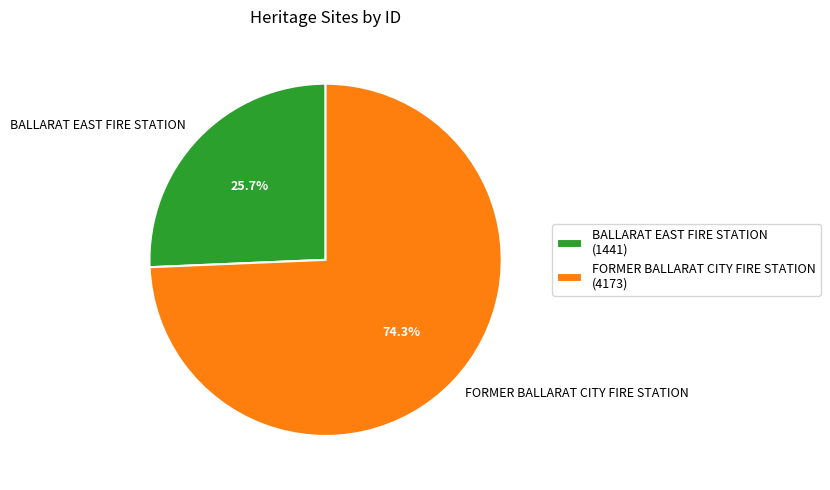

To the nearest percent, what is the difference between the FORMER BALLARAT CITY FIRE STATION and BALLARAT EAST FIRE STATION slice percentages?

49%